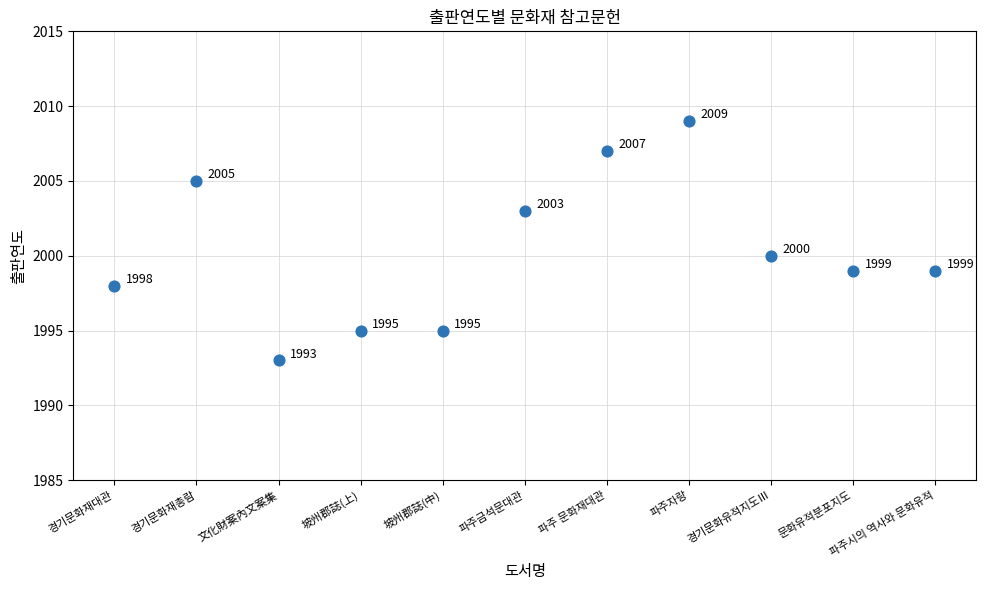

What is the average Y value?

2000